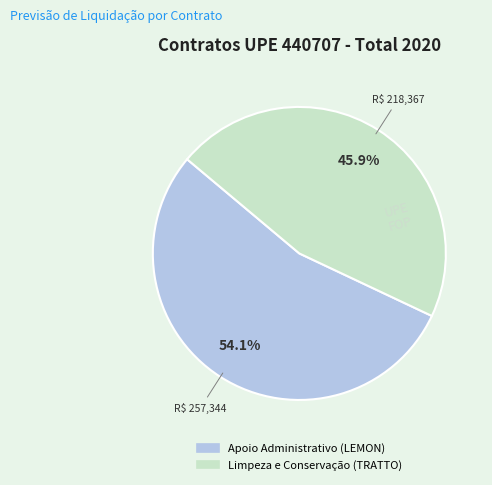

How many slices are in this pie chart?

2